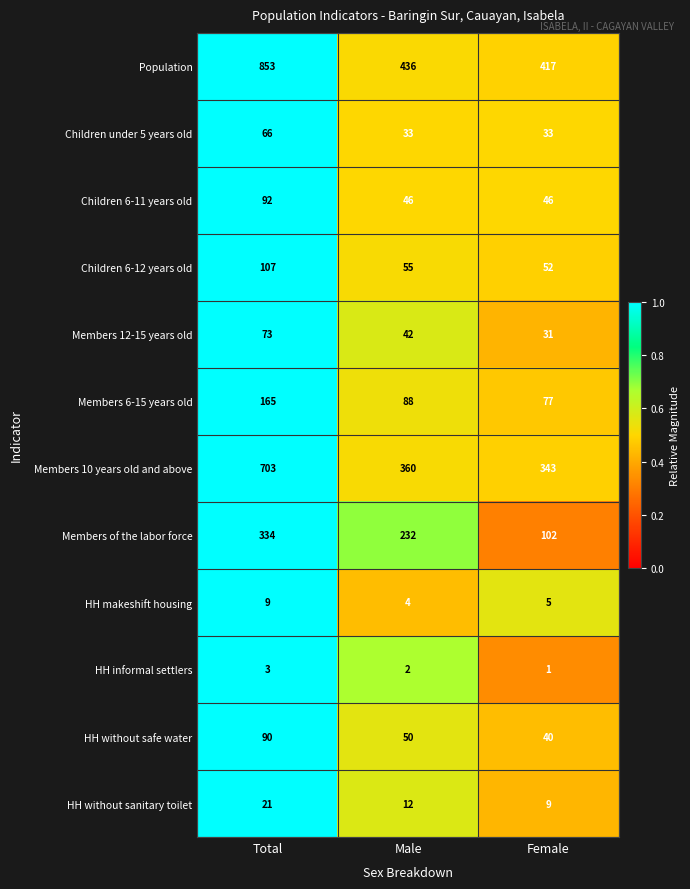

List the series in order of their peak value, lowest first.

HH informal settlers, HH makeshift housing, HH without sanitary toilet, Children under 5 years old, Members 12-15 years old, HH without safe water, Children 6-11 years old, Children 6-12 years old, Members 6-15 years old, Members of the labor force, Members 10 years old and above, Population